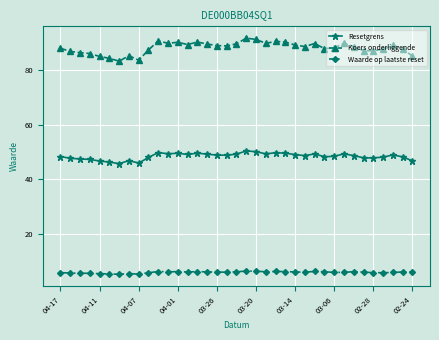

Which series has the largest range (max minus min)?

Koers onderliggende